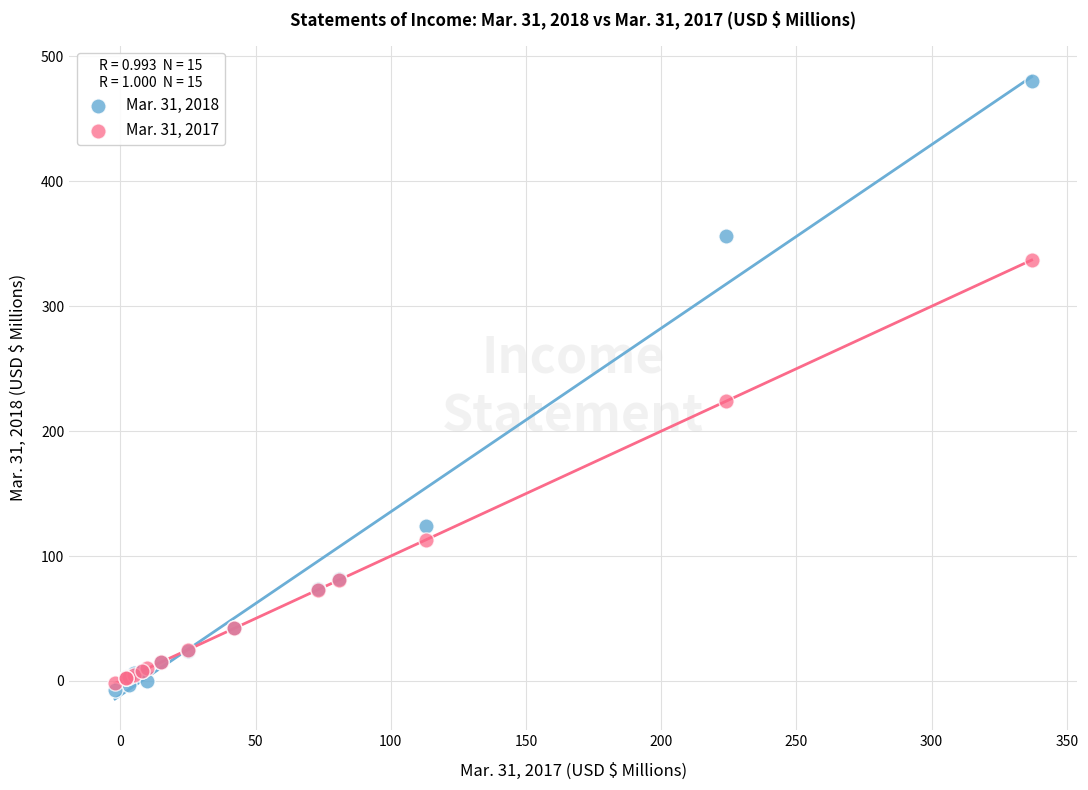

Which series has the widest spread of Y values?

Mar. 31, 2018